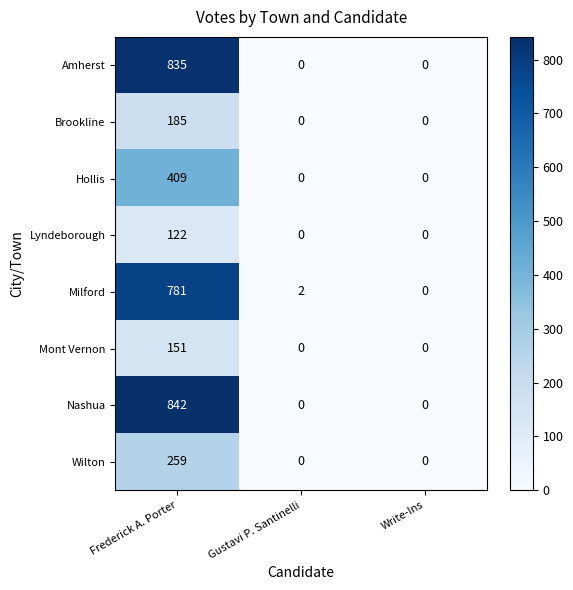

Count the number of categories in the chart.

3